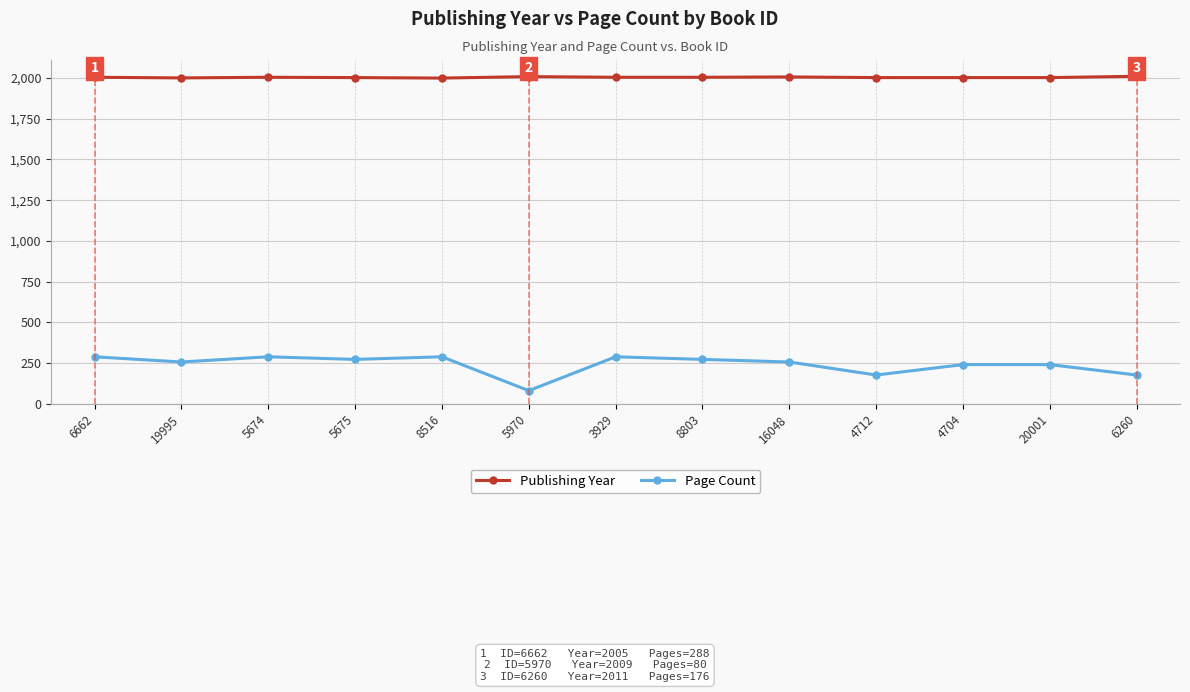

Where is the first local minimum for Page Count?

19995